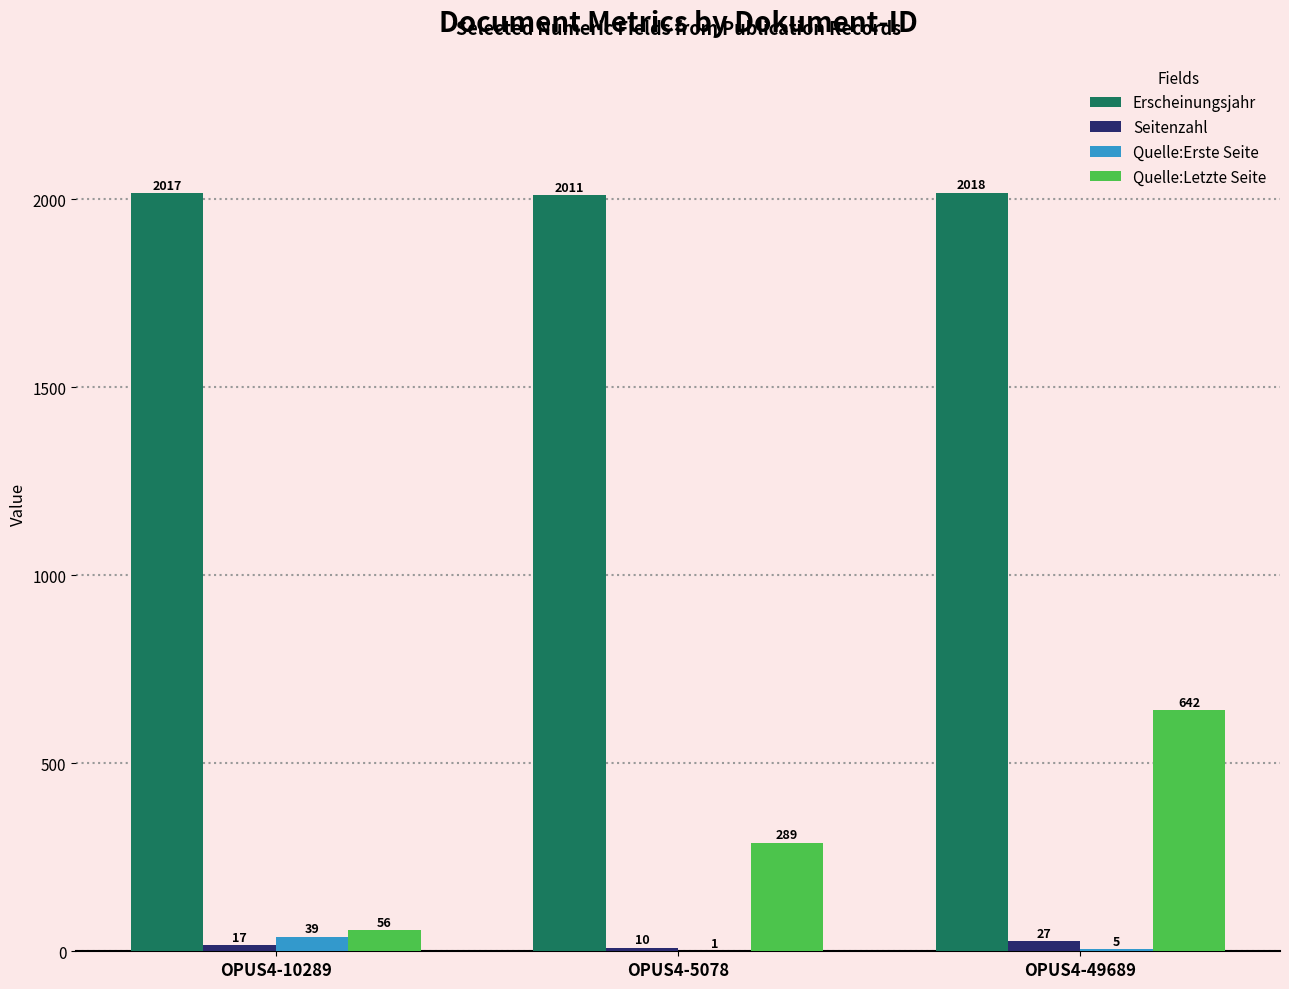

Which series changed the most between OPUS4-10289 and OPUS4-49689?

Quelle:Letzte Seite